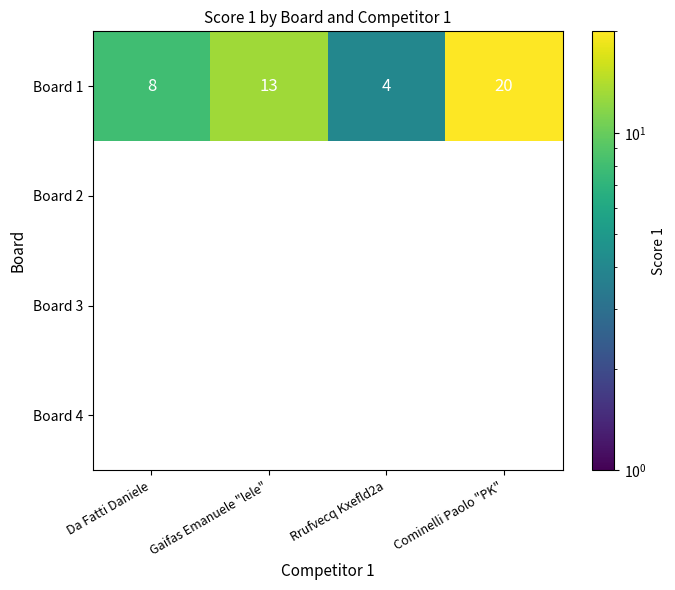

What is the minimum value for Board 1?

4